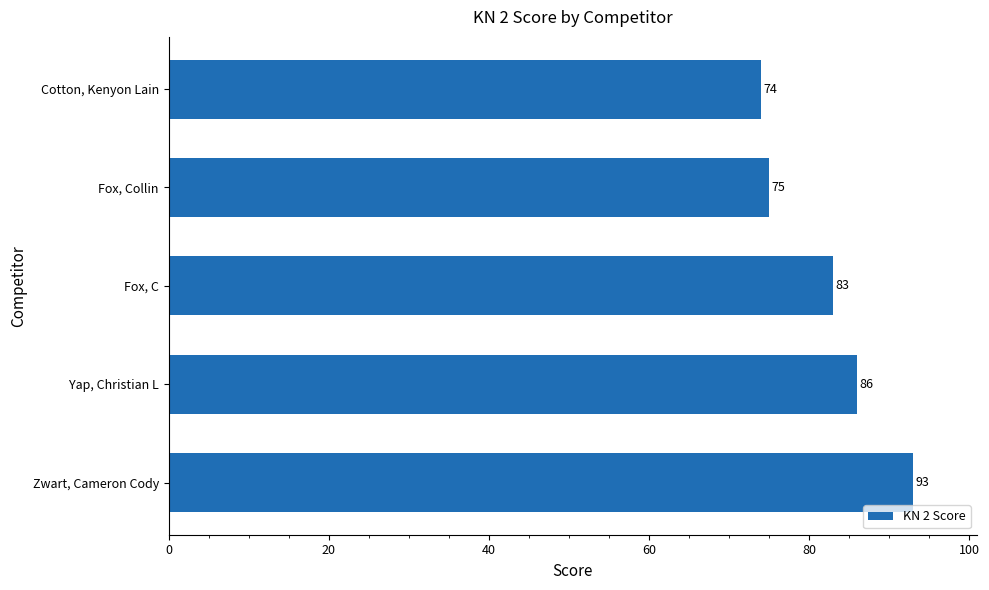

What is the ratio of the value at Cotton, Kenyon Lain to the value at Yap, Christian L?

0.9